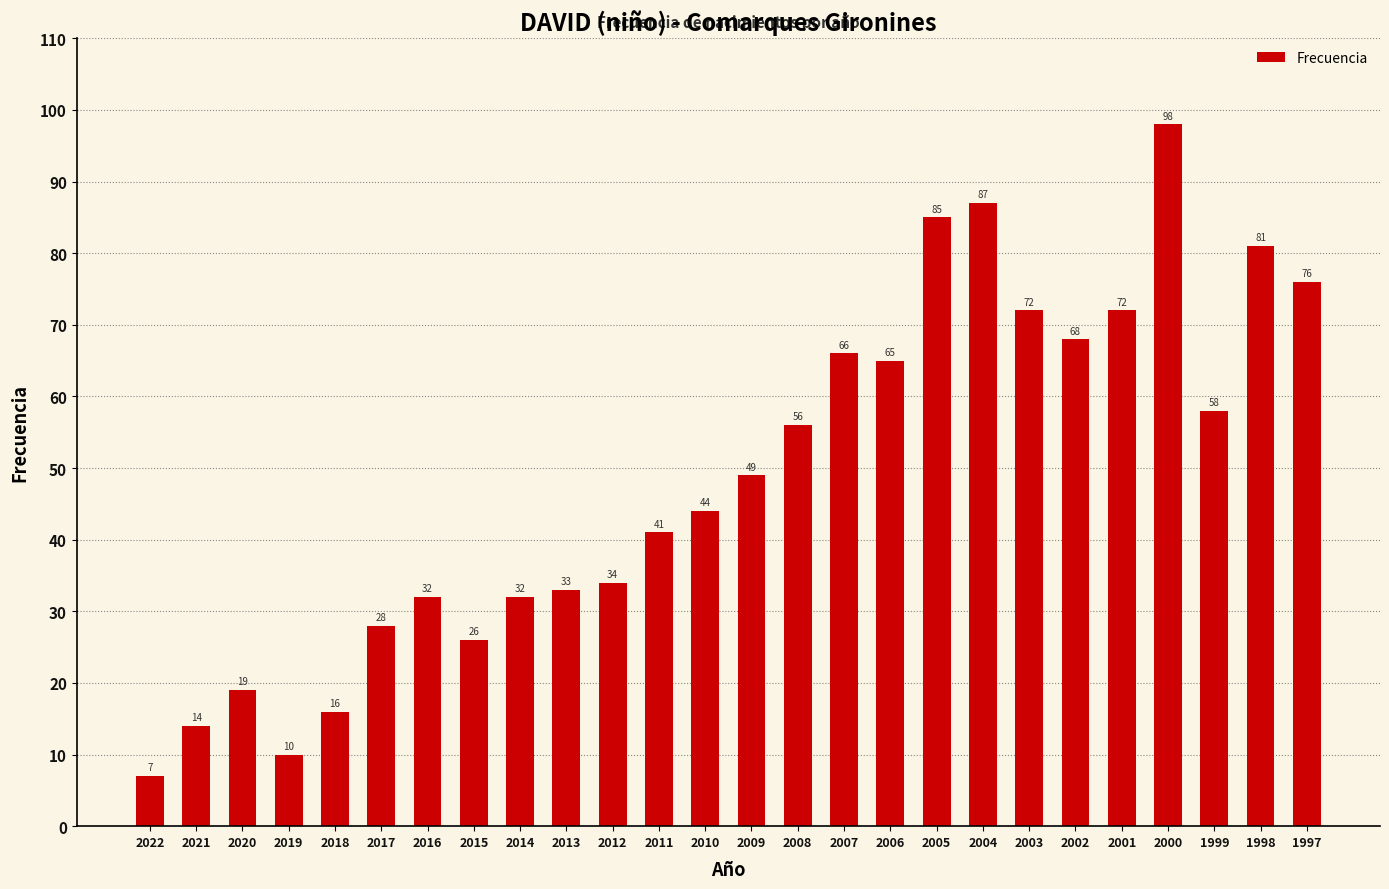

Which has a higher value, 2006 or 2011?

2006